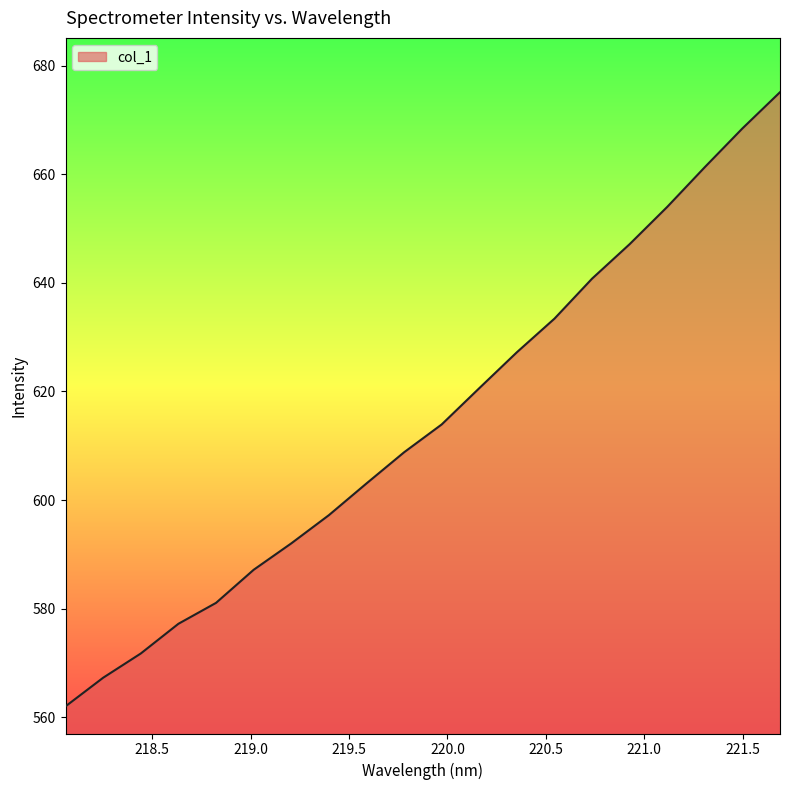

What is the difference between the maximum and minimum values?

113.1